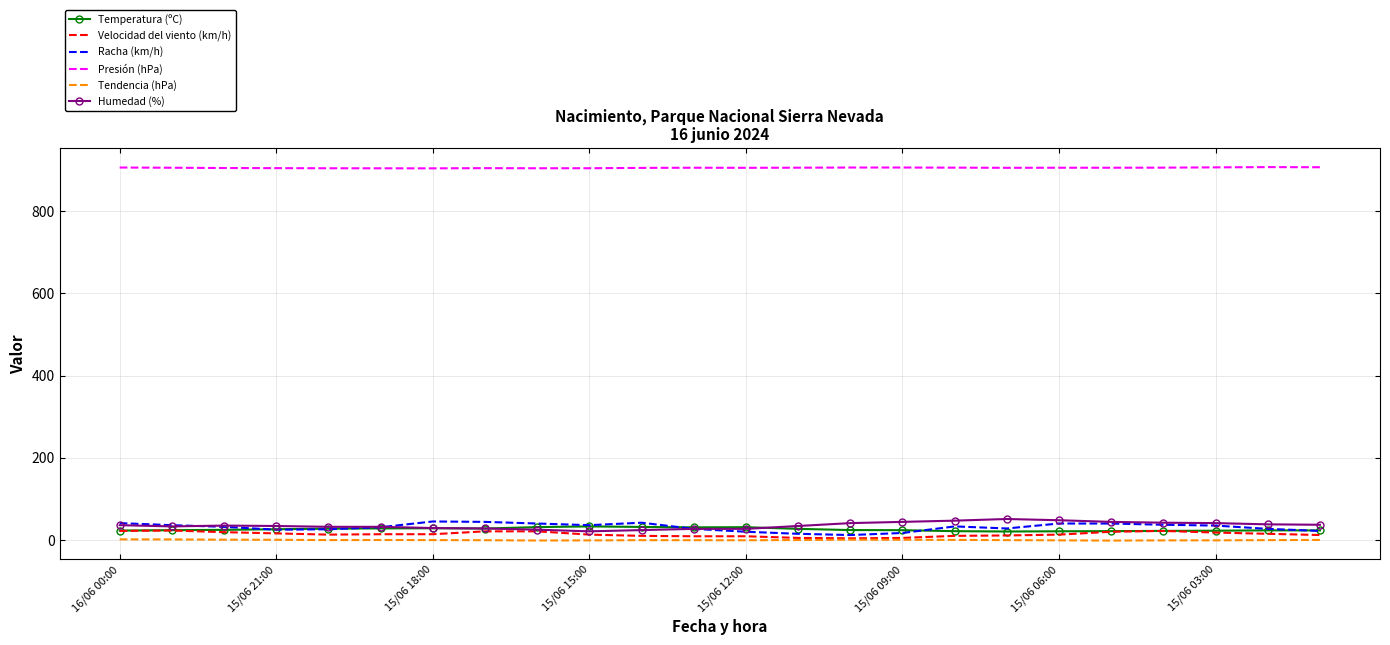

True or false: Racha (km/h) and Presión (hPa) intersect in this chart.

False